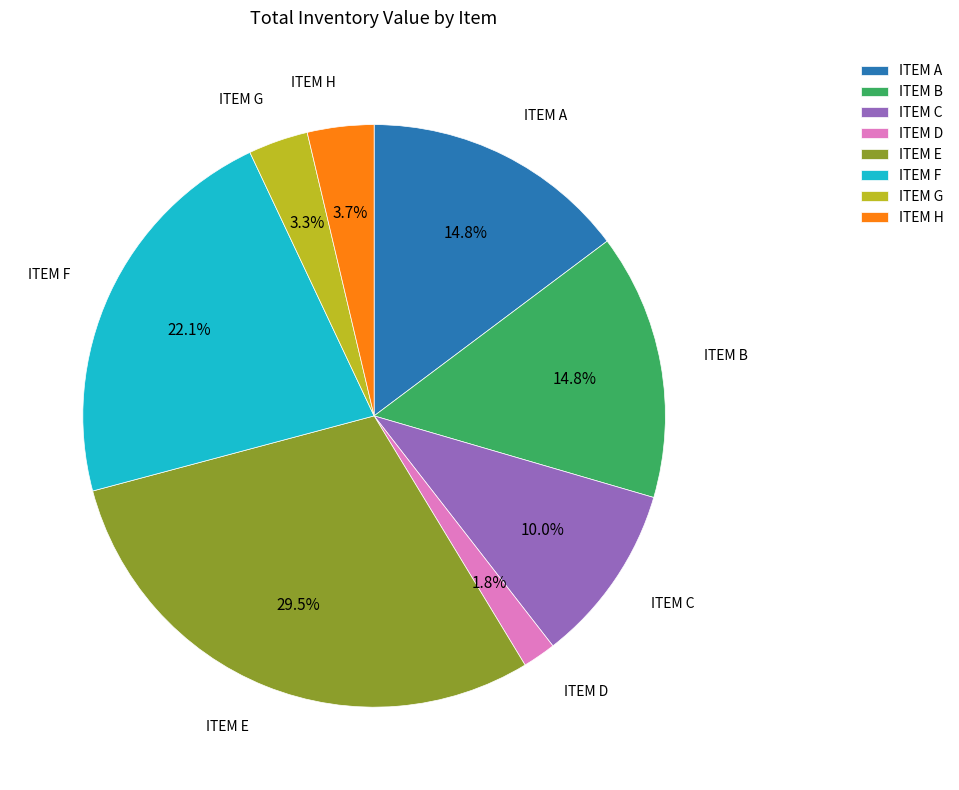

What is the largest slice in the pie chart?

ITEM E